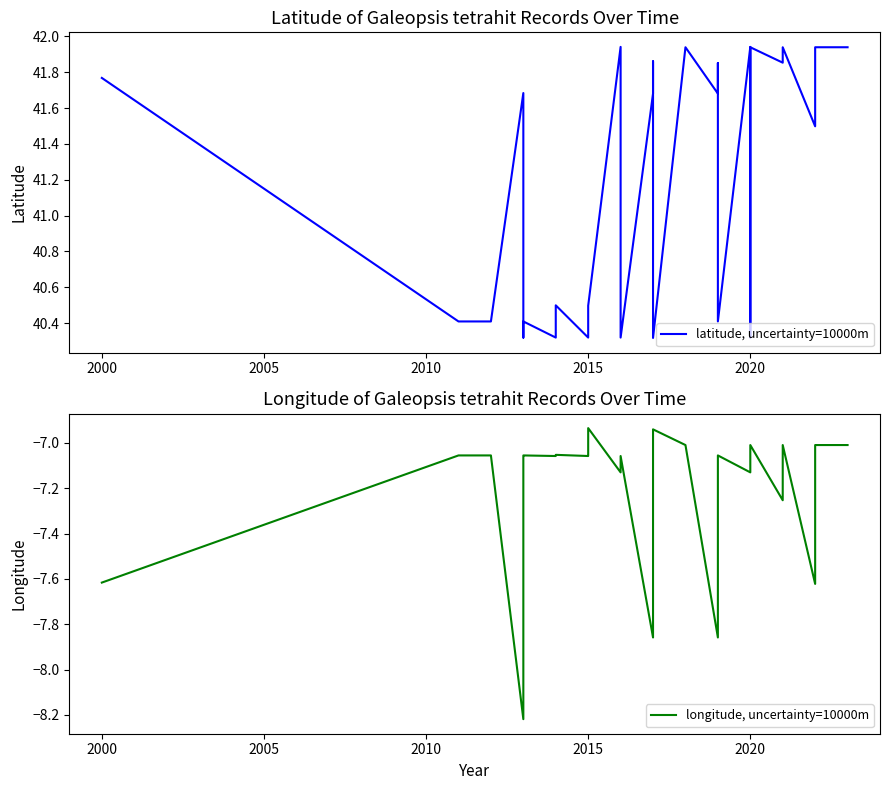

True or false: latitude, uncertainty=10000m and longitude, uncertainty=10000m intersect in this chart.

False